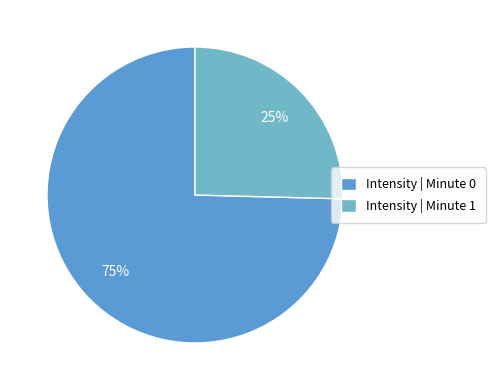

How many segments does this pie chart have?

2